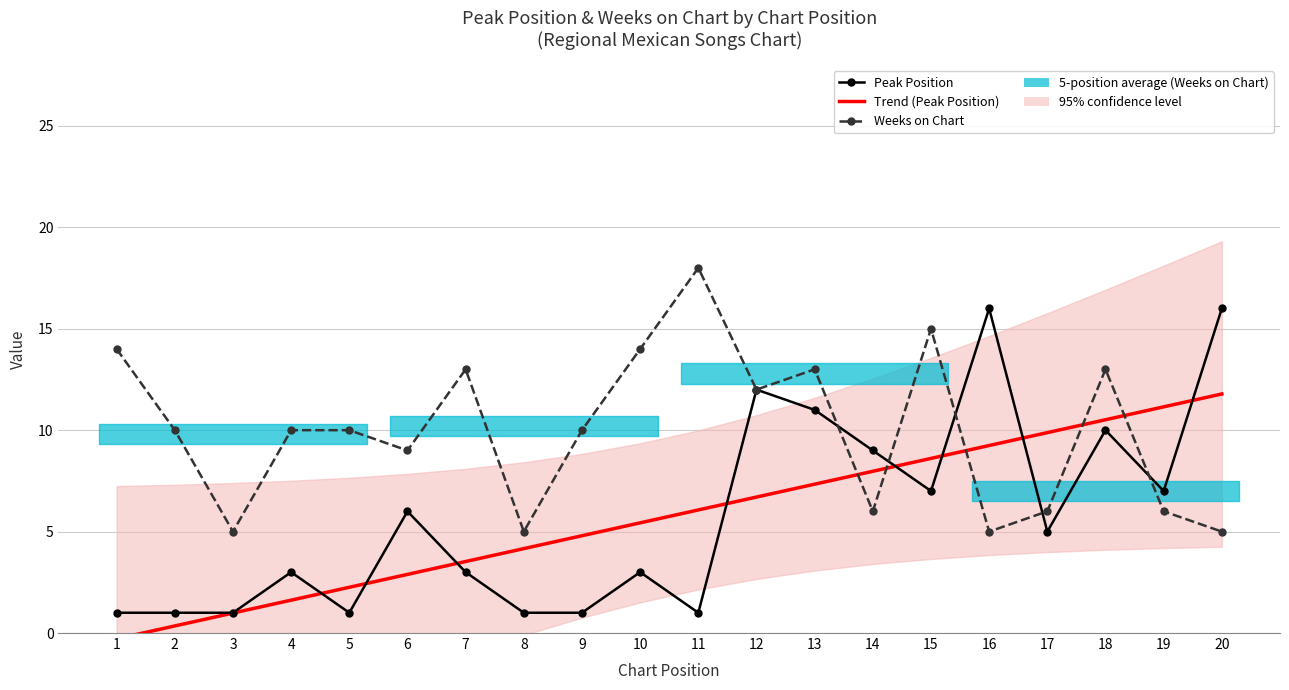

How many intersections are there between Weeks on Chart and Peak Position?

5